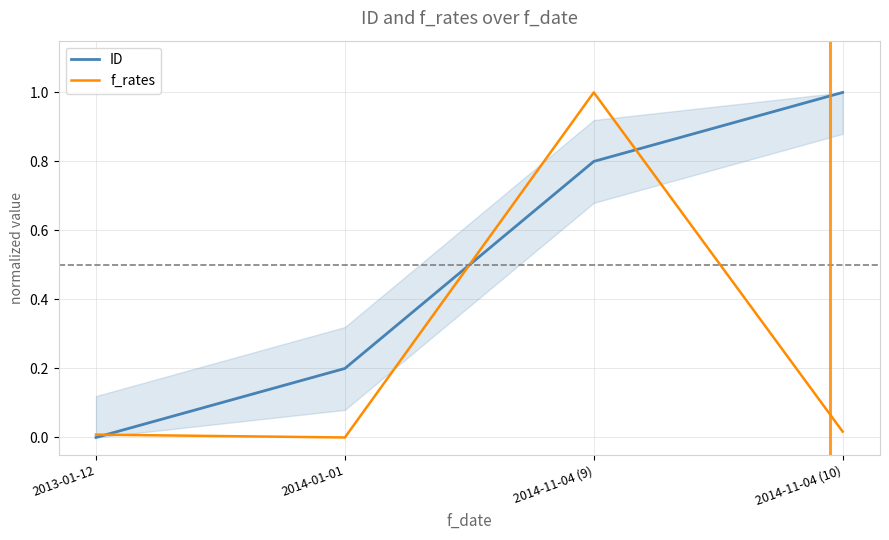

What is the difference between the ID values at 2014-11-04 (9) and 2014-01-01?

0.6